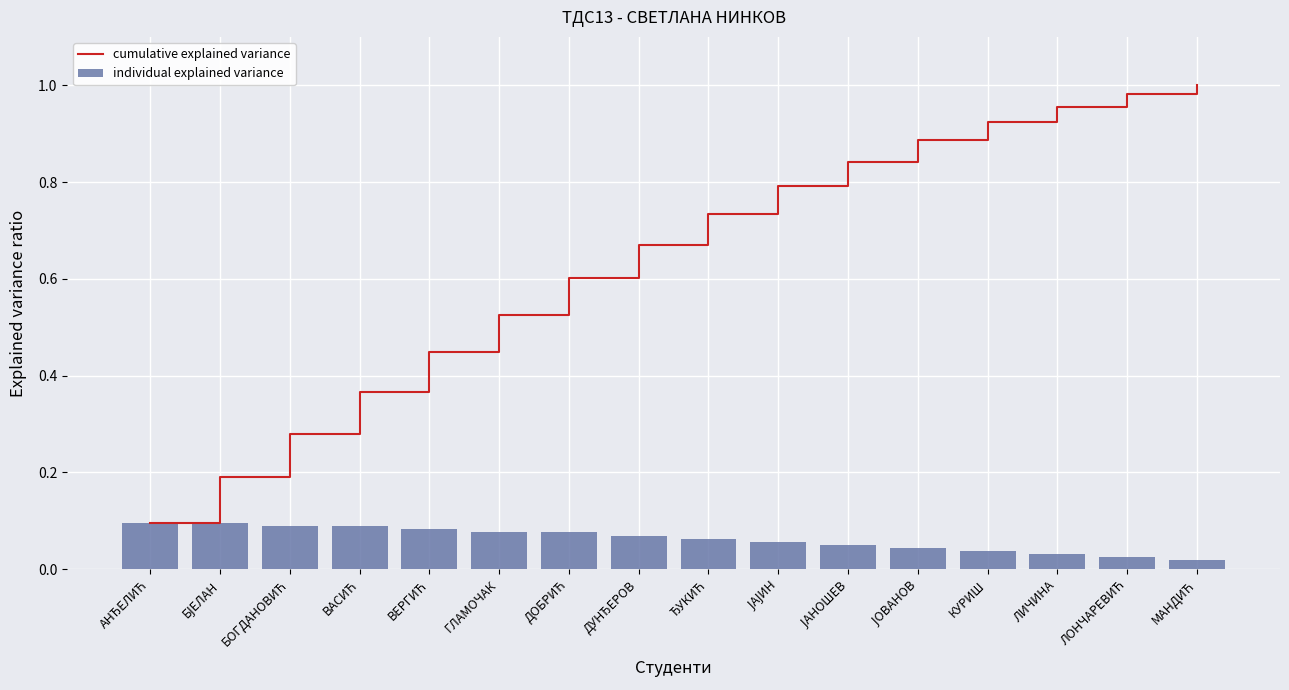

What is the value of the cumulative explained variance bar at the 1st from the left?

0.1